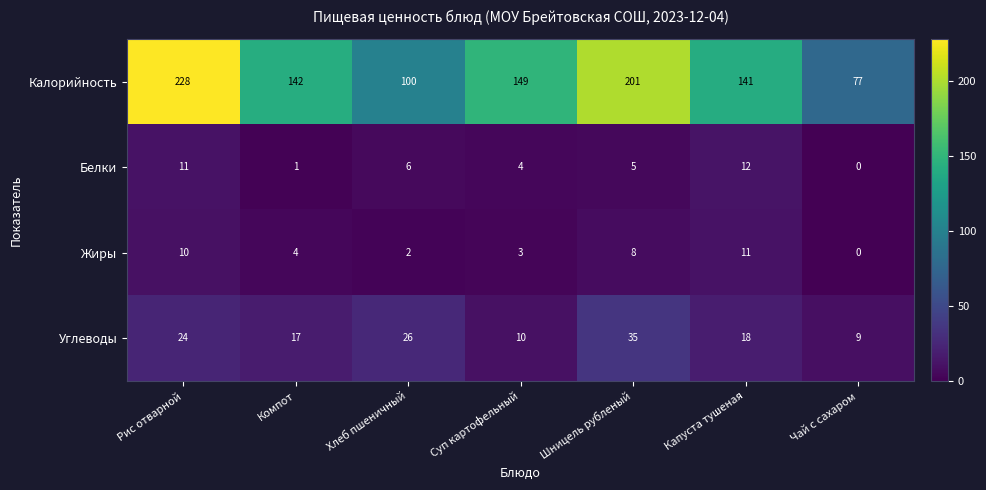

Rank the series by their maximum value, from highest to lowest.

Калорийность, Углеводы, Белки, Жиры